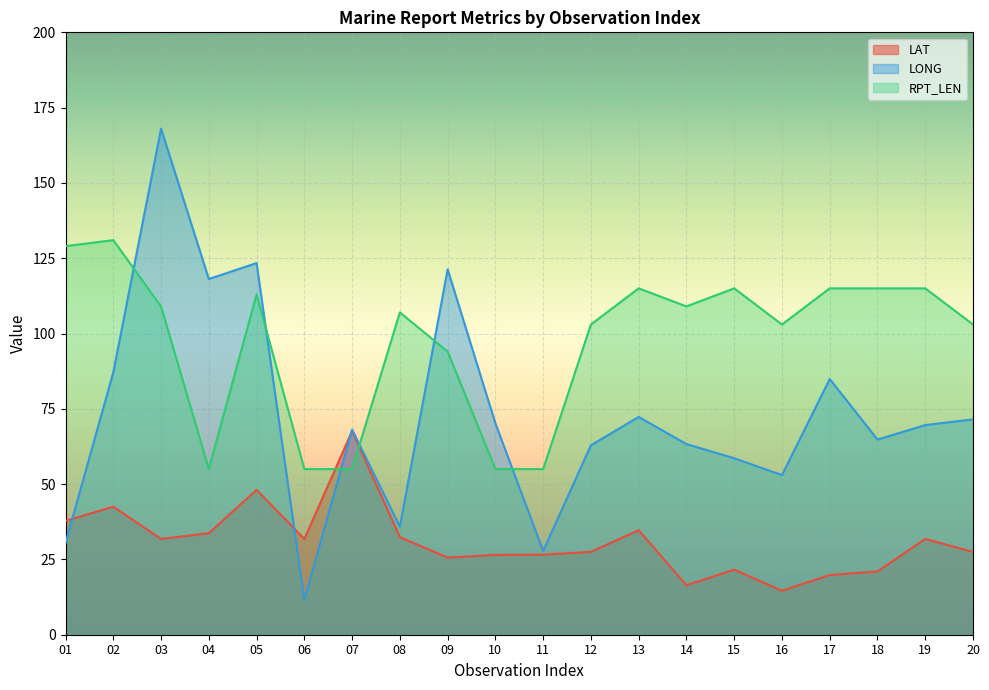

The LAT series shows 42.5 at 02. True or false?

True